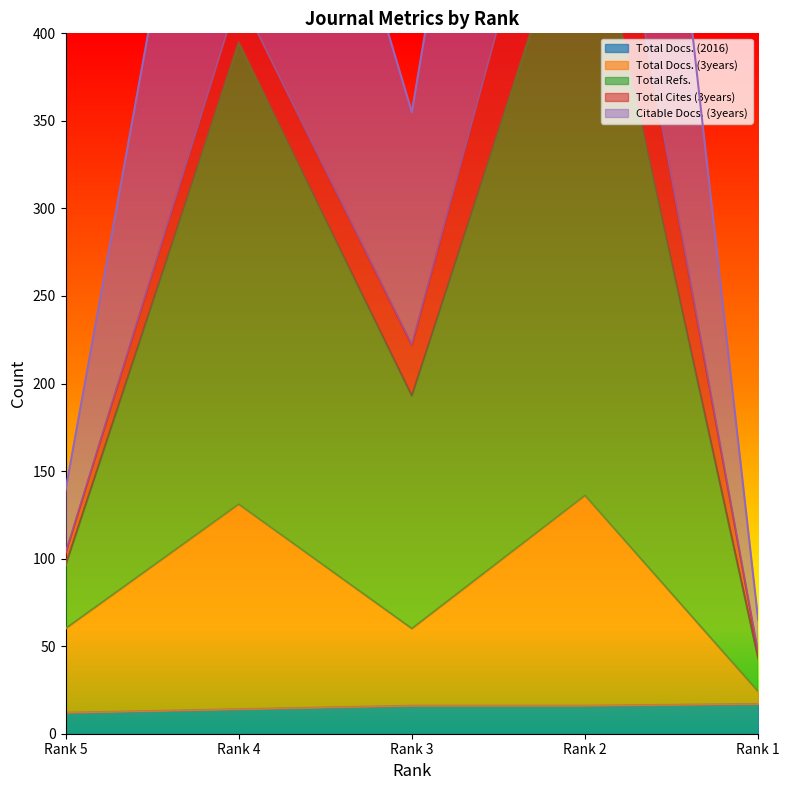

True or false: Total Docs. (3years) and Citable Docs. (3years) intersect in this chart.

False